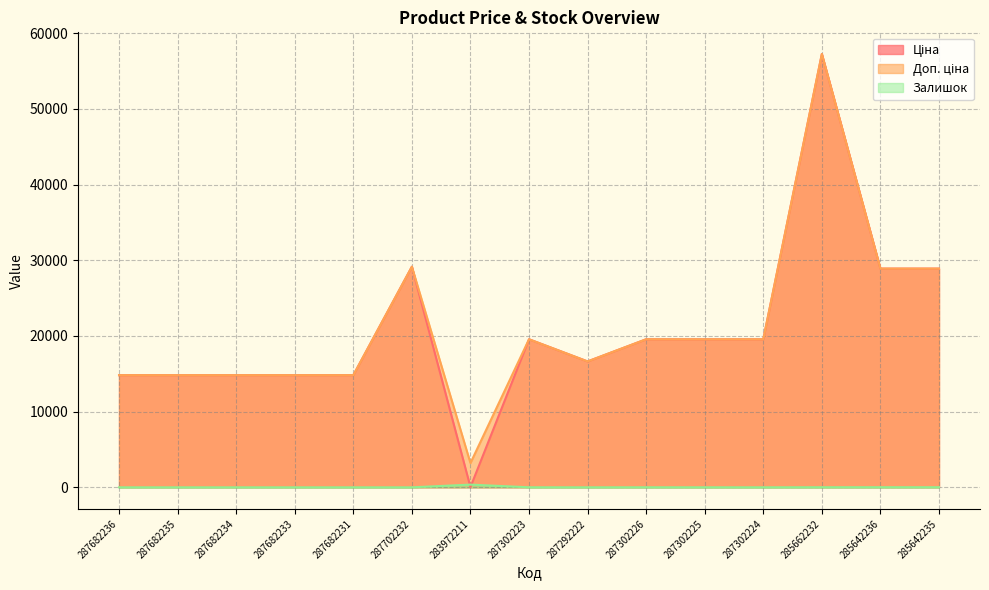

Where is the first local minimum for Доп. ціна?

283972211